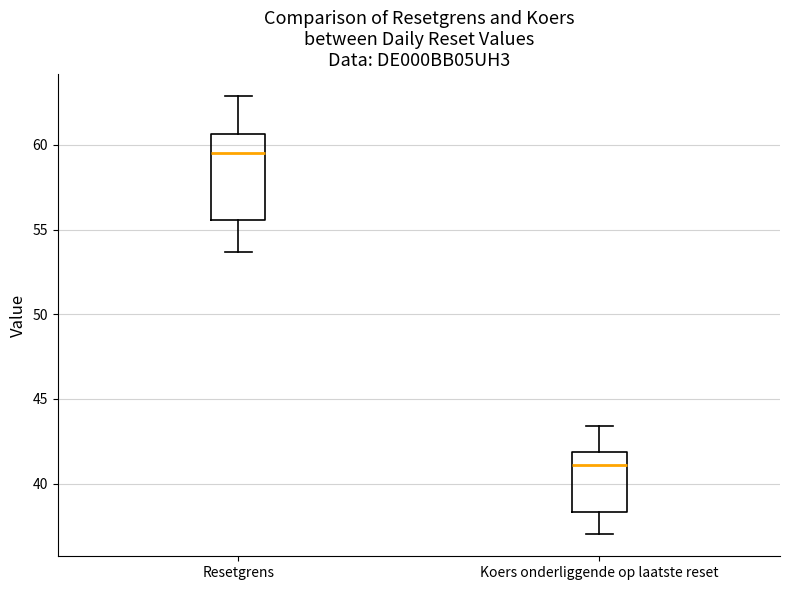

Reading left to right, transcribe this box plot: for each box, give where its median line is, the range the box spans, and where its two whiskers end, as read against the y-axis. The values are not printed on the chart, so give them approximately, as read against the axis.

Resetgrens: median 59.5, box 55.5 to 60.5, whiskers 53.5 to 63.0
Koers onderliggende op laatste reset: median 41.0, box 38.5 to 42.0, whiskers 37.0 to 43.5